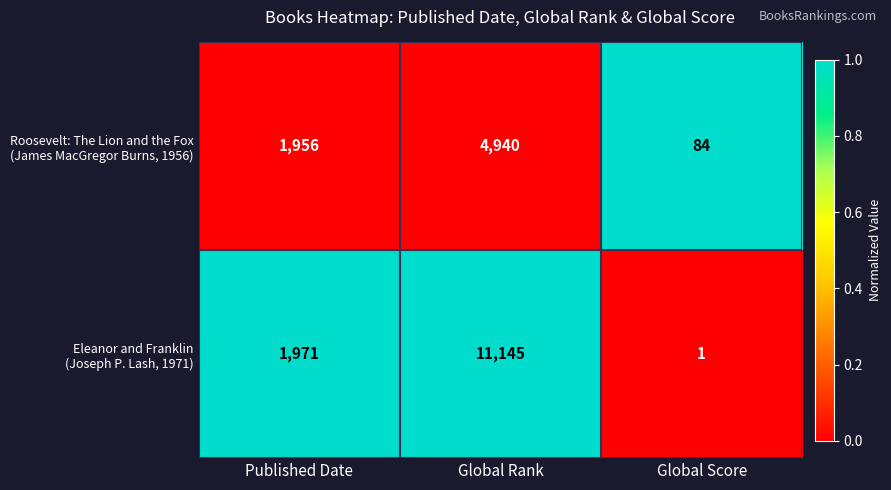

Which category has the highest value across all series?

Global Rank